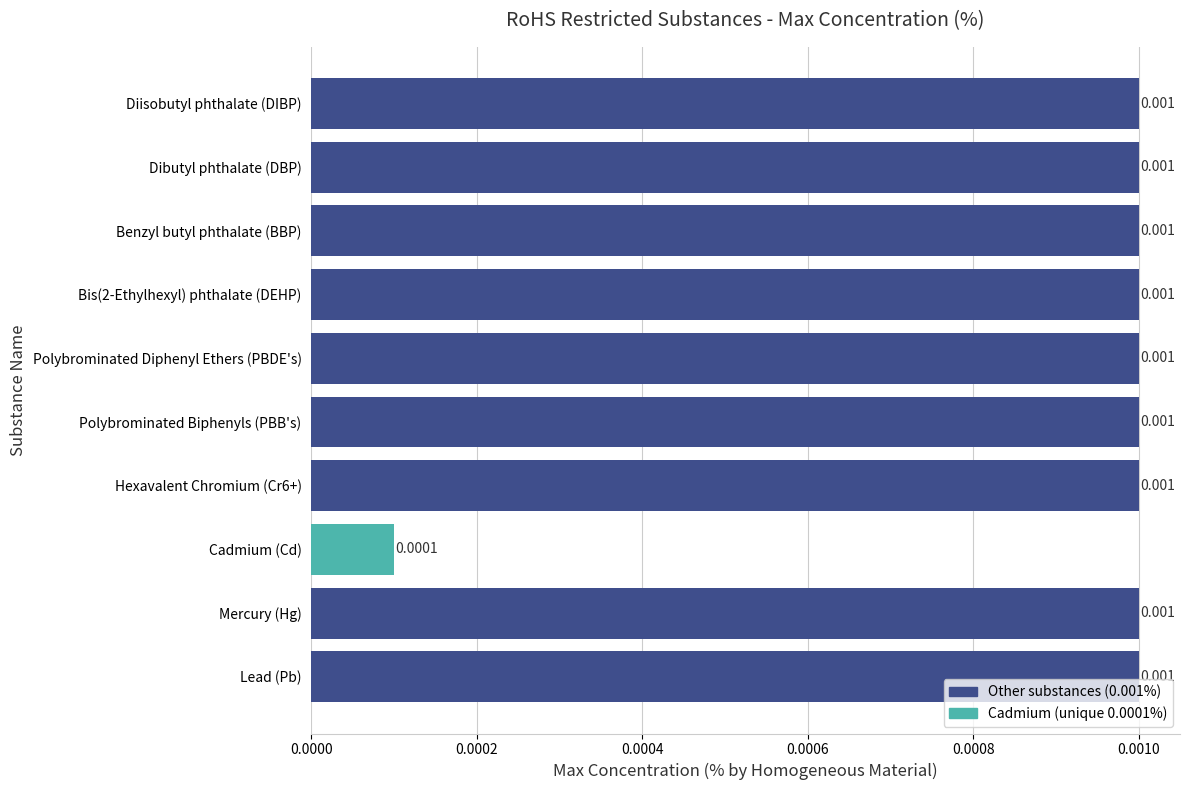

At which label is the value closest to 0?

Cadmium (Cd)